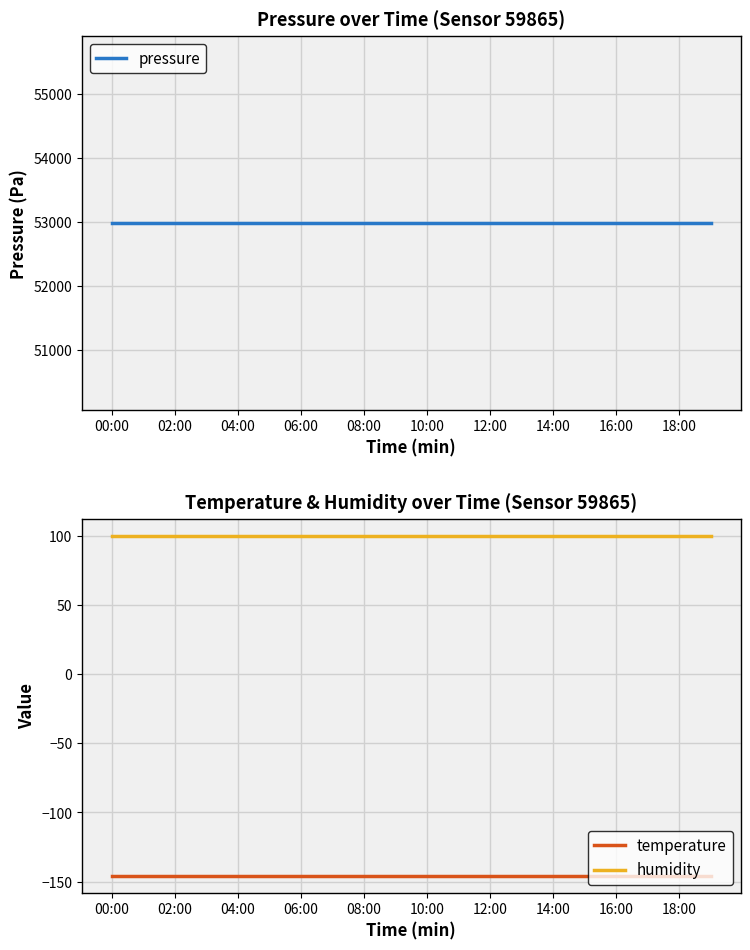

True or false: temperature and pressure intersect in this chart.

False